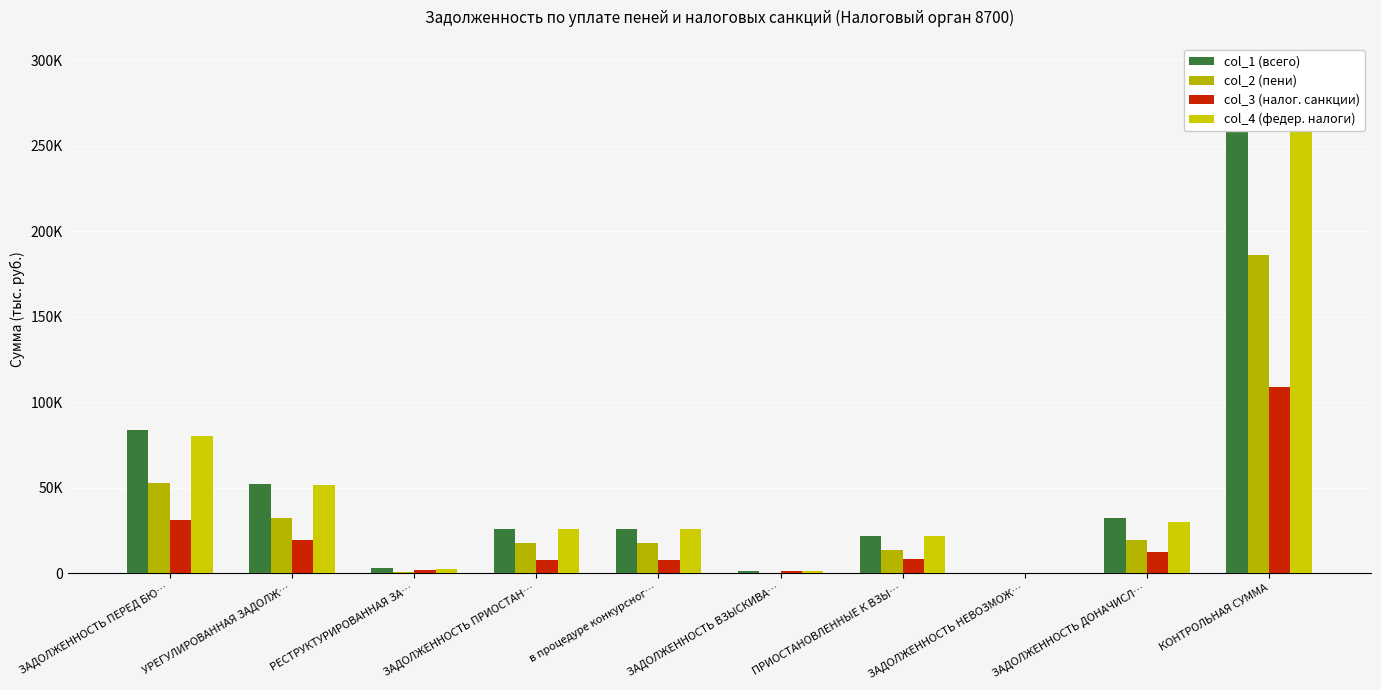

Reading right to left, what are all the values shown in this chart?

col_1 (всего): КОНТРОЛЬНАЯ СУММА=294670	ЗАДОЛЖЕННОСТЬ ДОНАЧИСЛ…=32287	ЗАДОЛЖЕННОСТЬ НЕВОЗМОЖ…=25	ПРИОСТАНОВЛЕННЫЕ К ВЗЫ…=21963	ЗАДОЛЖЕННОСТЬ ВЗЫСКИВА…=1424	в процедуре конкурсног…=25901	ЗАДОЛЖЕННОСТЬ ПРИОСТАН…=25901	РЕСТРУКТУРИРОВАННАЯ ЗА…=2921	УРЕГУЛИРОВАННАЯ ЗАДОЛЖ…=52209	ЗАДОЛЖЕННОСТЬ ПЕРЕД БЮ…=83736
col_2 (пени): КОНТРОЛЬНАЯ СУММА=185873	ЗАДОЛЖЕННОСТЬ ДОНАЧИСЛ…=19737	ЗАДОЛЖЕННОСТЬ НЕВОЗМОЖ…=25	ПРИОСТАНОВЛЕННЫЕ К ВЗЫ…=13443	ЗАДОЛЖЕННОСТЬ ВЗЫСКИВА…=284	в процедуре конкурсног…=17895	ЗАДОЛЖЕННОСТЬ ПРИОСТАН…=17895	РЕСТРУКТУРИРОВАННАЯ ЗА…=890	УРЕГУЛИРОВАННАЯ ЗАДОЛЖ…=32512	ЗАДОЛЖЕННОСТЬ ПЕРЕД БЮ…=52646
col_3 (налог. санкции): КОНТРОЛЬНАЯ СУММА=108797	ЗАДОЛЖЕННОСТЬ ДОНАЧИСЛ…=12550	ЗАДОЛЖЕННОСТЬ НЕВОЗМОЖ…=0	ПРИОСТАНОВЛЕННЫЕ К ВЗЫ…=8520	ЗАДОЛЖЕННОСТЬ ВЗЫСКИВА…=1140	в процедуре конкурсног…=8006	ЗАДОЛЖЕННОСТЬ ПРИОСТАН…=8006	РЕСТРУКТУРИРОВАННАЯ ЗА…=2031	УРЕГУЛИРОВАННАЯ ЗАДОЛЖ…=19697	ЗАДОЛЖЕННОСТЬ ПЕРЕД БЮ…=31090
col_4 (федер. налоги): КОНТРОЛЬНАЯ СУММА=286852	ЗАДОЛЖЕННОСТЬ ДОНАЧИСЛ…=30210	ЗАДОЛЖЕННОСТЬ НЕВОЗМОЖ…=0	ПРИОСТАНОВЛЕННЫЕ К ВЗЫ…=21963	ЗАДОЛЖЕННОСТЬ ВЗЫСКИВА…=1154	в процедуре конкурсног…=25613	ЗАДОЛЖЕННОСТЬ ПРИОСТАН…=25613	РЕСТРУКТУРИРОВАННАЯ ЗА…=2720	УРЕГУЛИРОВАННАЯ ЗАДОЛЖ…=51450	ЗАДОЛЖЕННОСТЬ ПЕРЕД БЮ…=80393